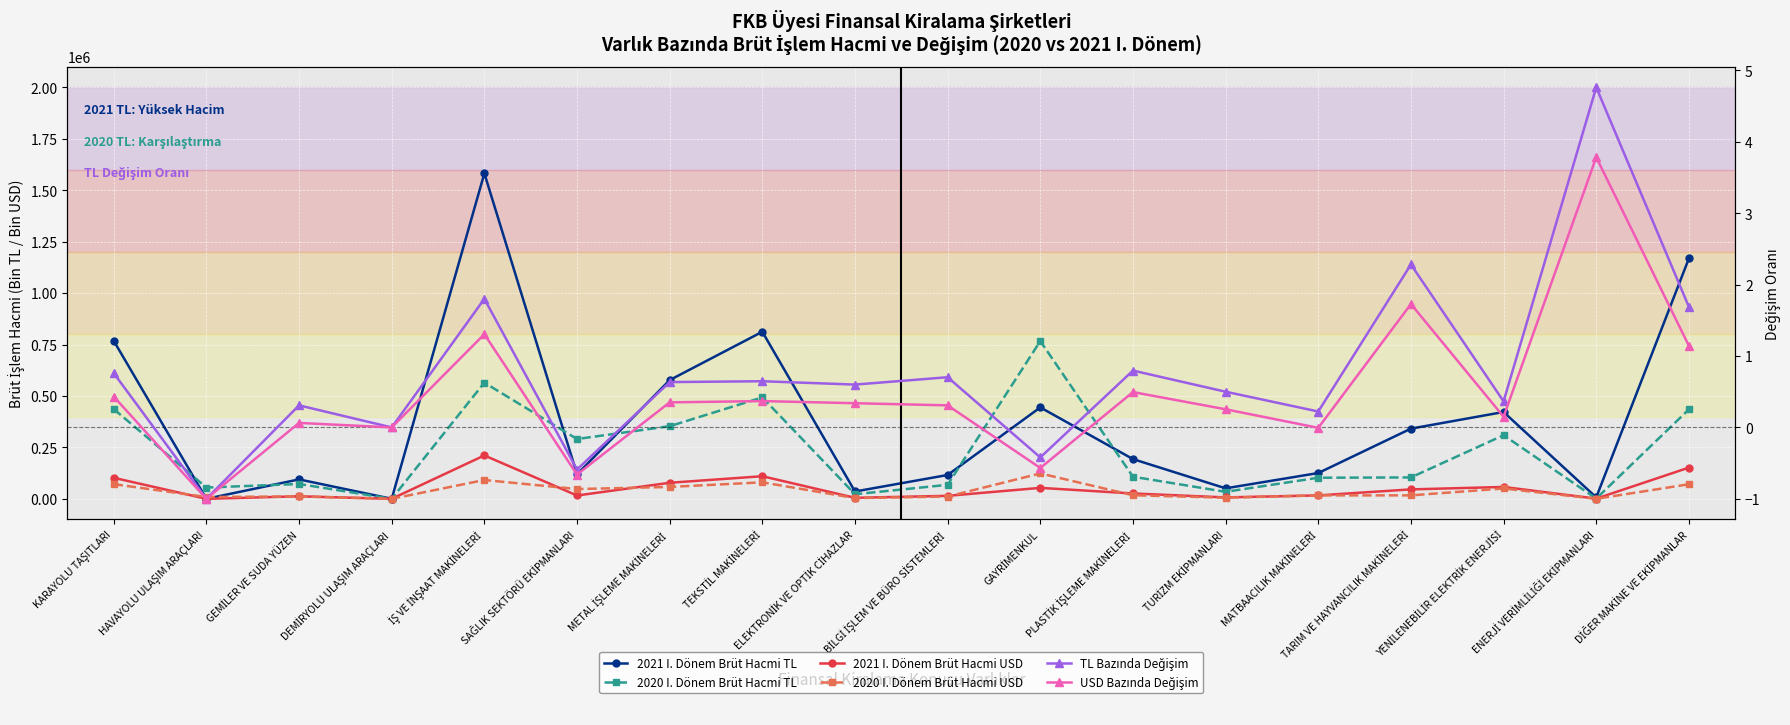

Where does the 2020 I. Dönem Brüt Hacmi USD series first go above 17413?

KARAYOLU TAŞITLARI